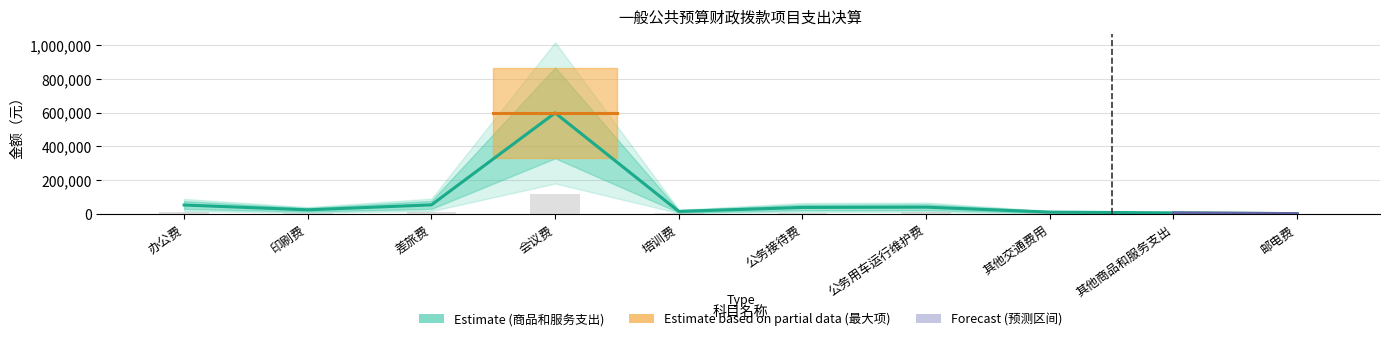

What is the approximate value at 邮电费?

966.0